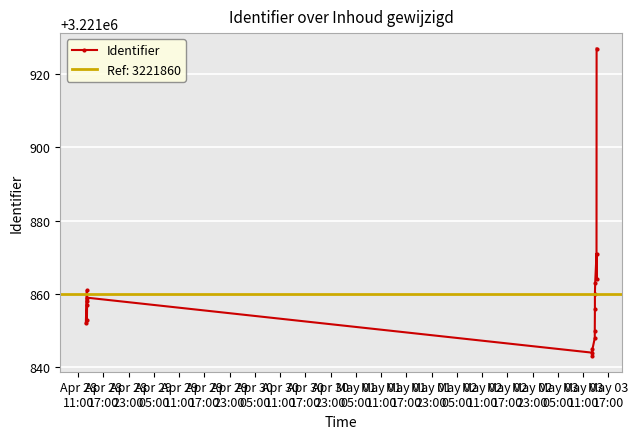

What is the value of the 6th point from the left?

3221859